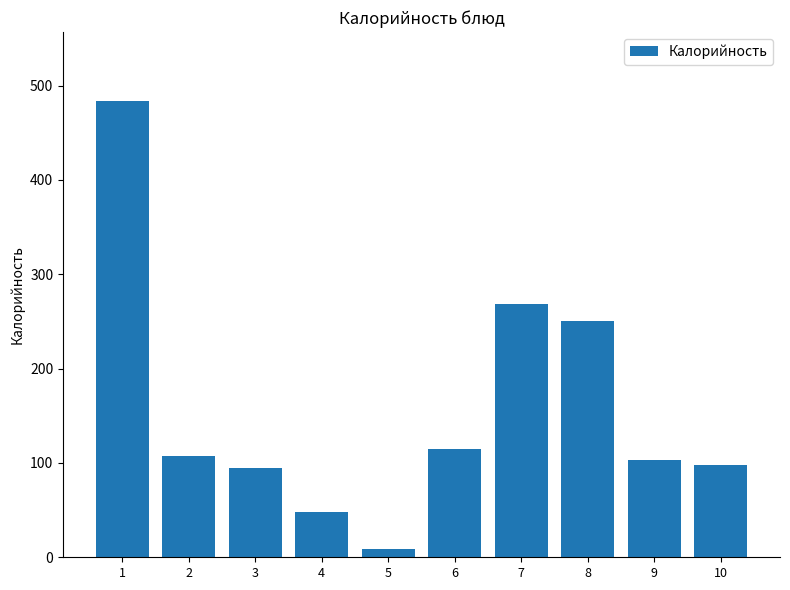

What is the difference between the maximum and minimum values?

475.2